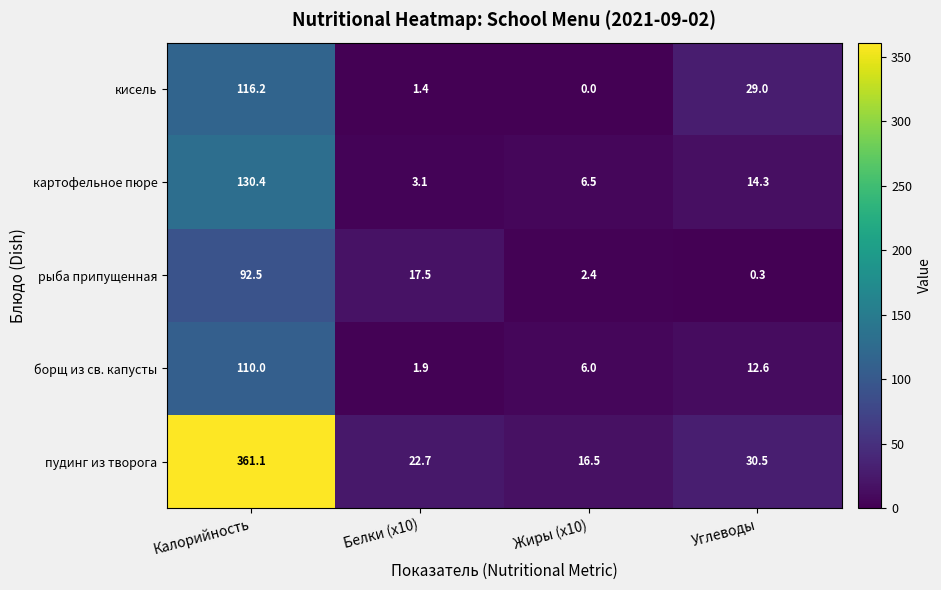

Is it true that борщ из св. капусты equals 110.0 at Калорийность?

True